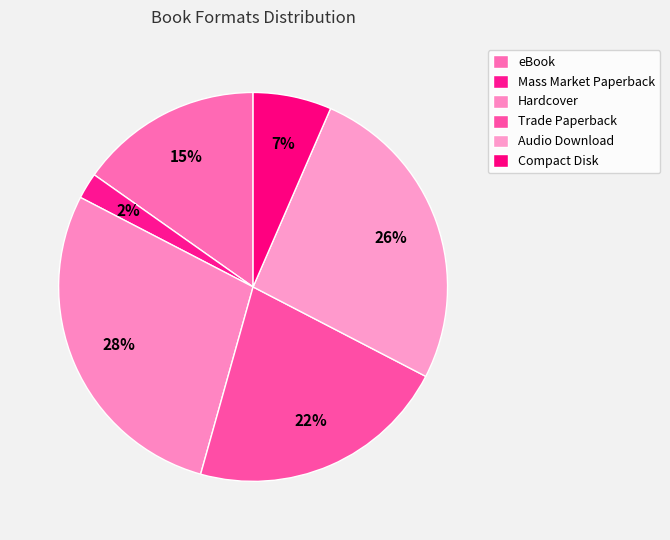

To the nearest percent, what is the combined percentage of eBook and Audio Download?

41%